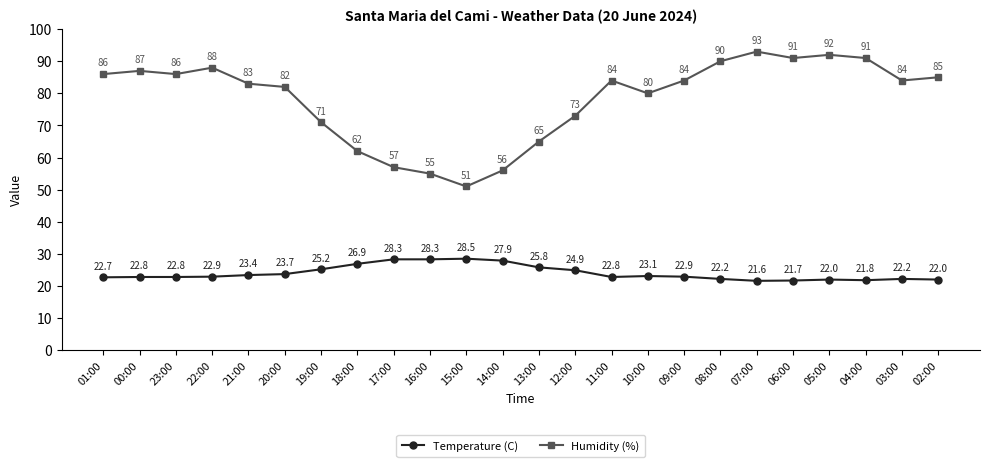

Which series changed the most between 20:00 and 08:00?

Humidity (%)